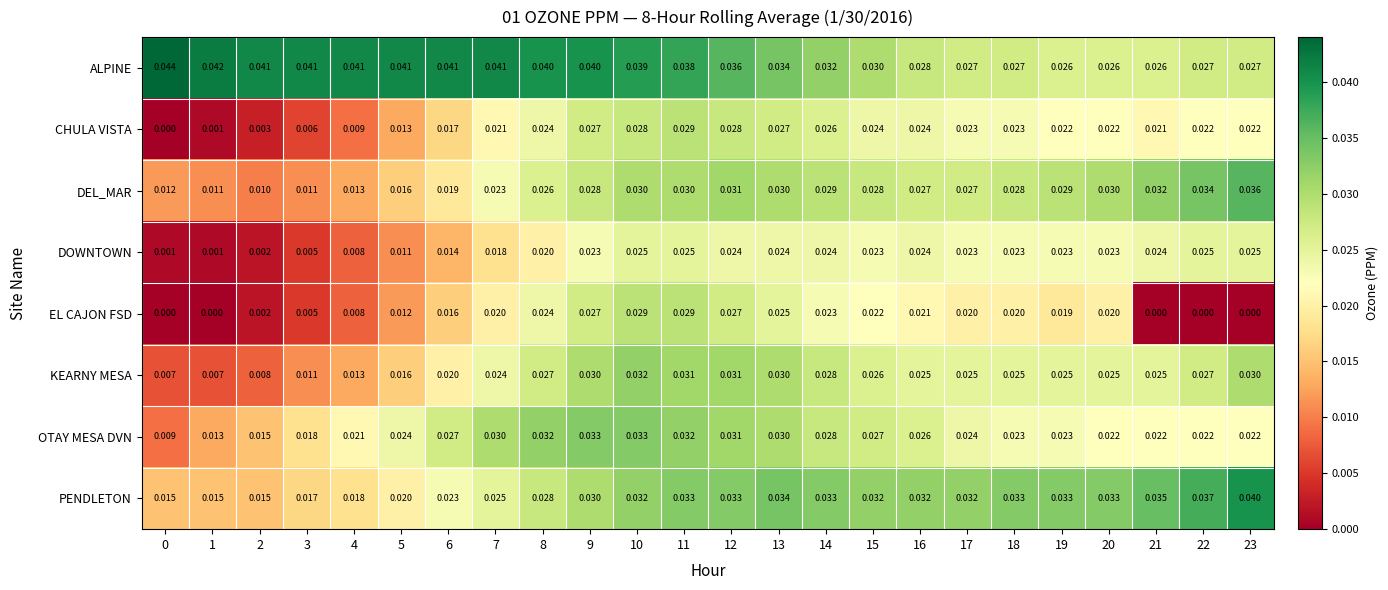

At which category is the sum across all series the highest?

10